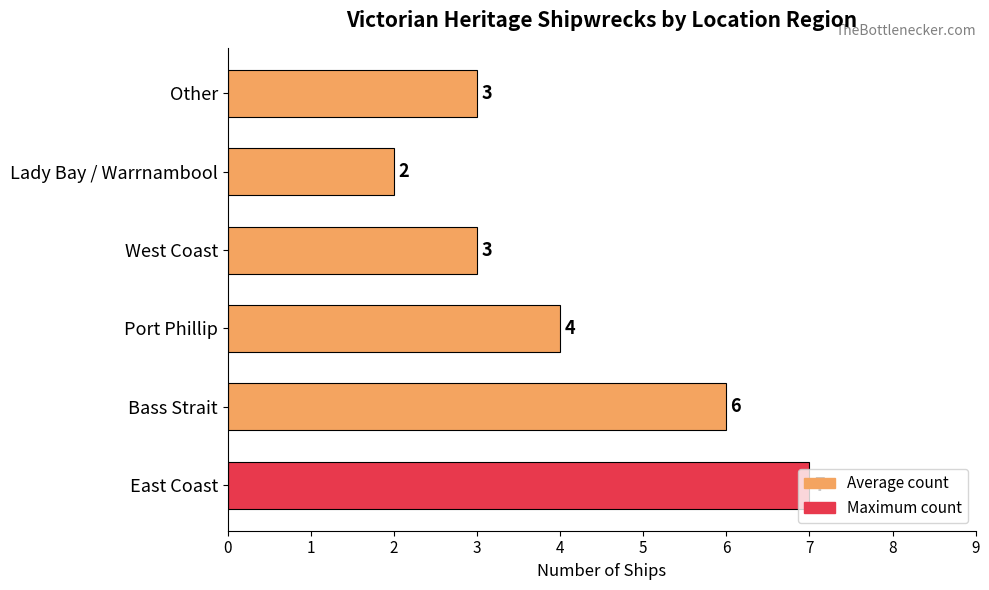

What is the maximum value shown in the chart?

7